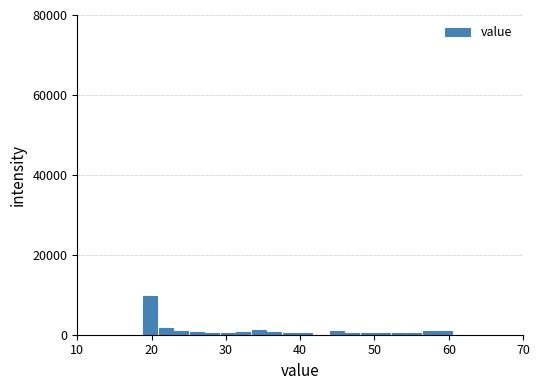

Around what value on the x-axis is the tallest bar? Give the approximate position of its centre, as read against the axis.

20